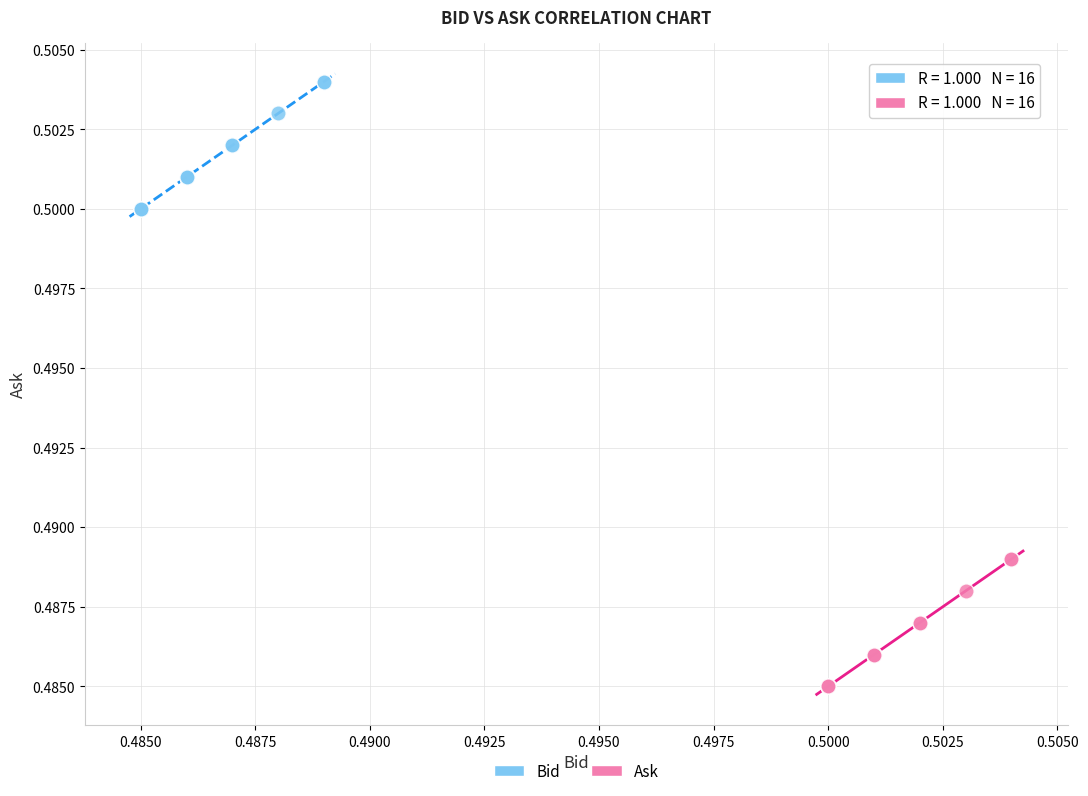

Which series reaches the minimum Y coordinate?

Ask